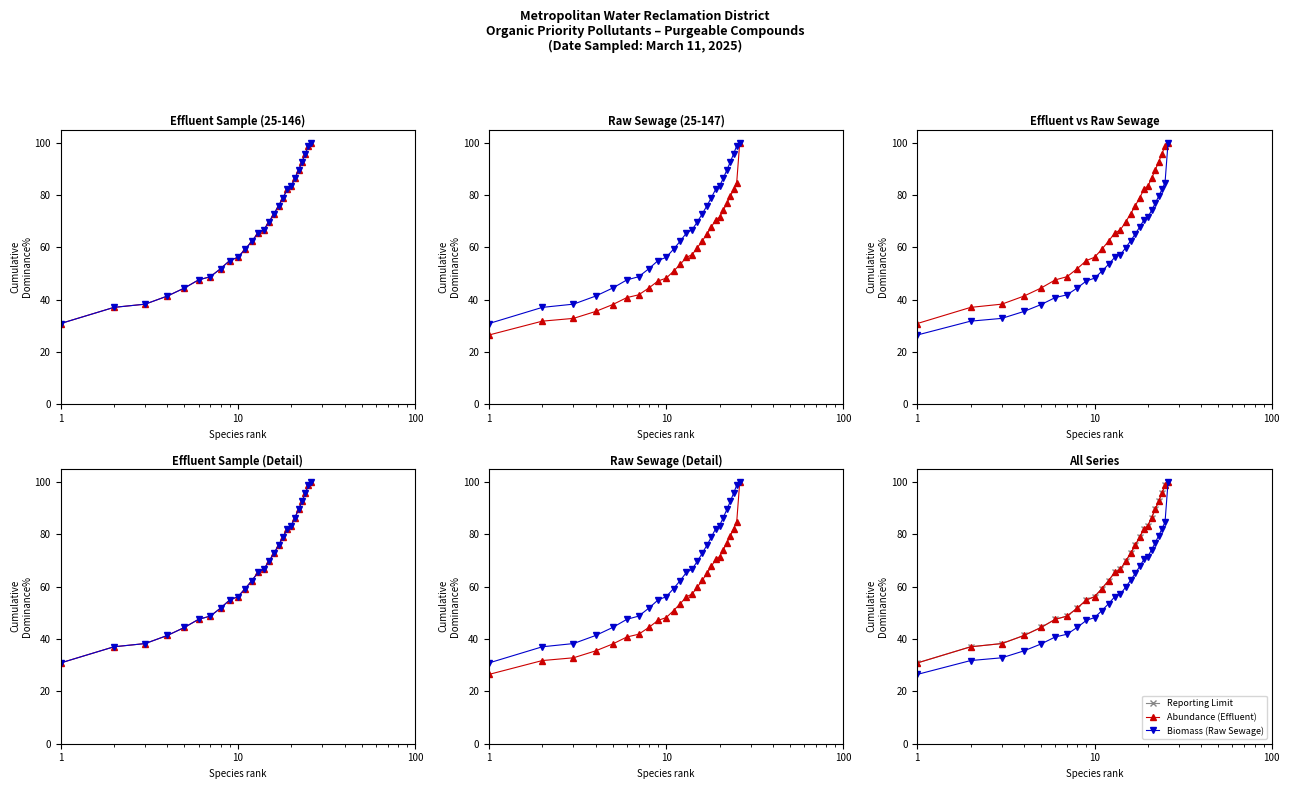

What is the lowest value of the Effluent series?

30.9